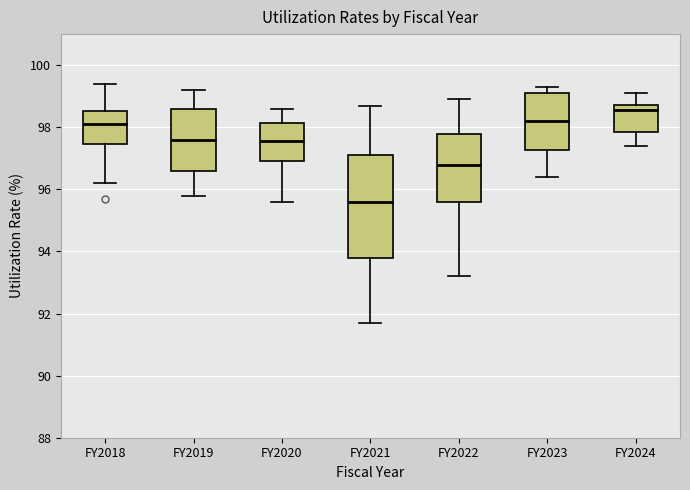

Which box is the tallest, from its lower edge to its upper edge?

FY2021